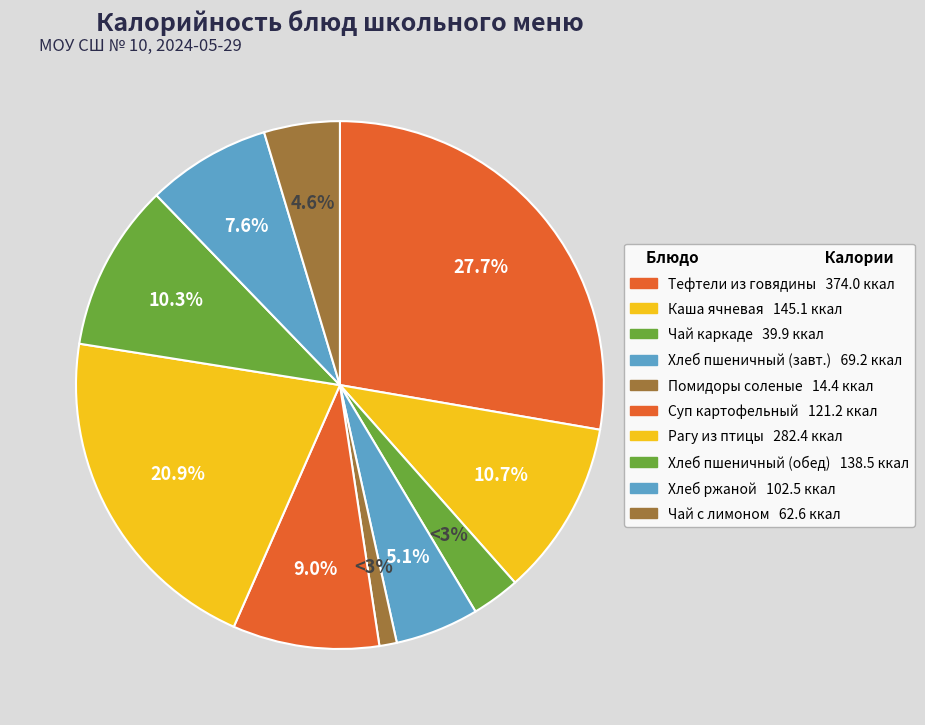

What portion of the pie excludes Каша ячневая вязкая с маслом?

89.3%